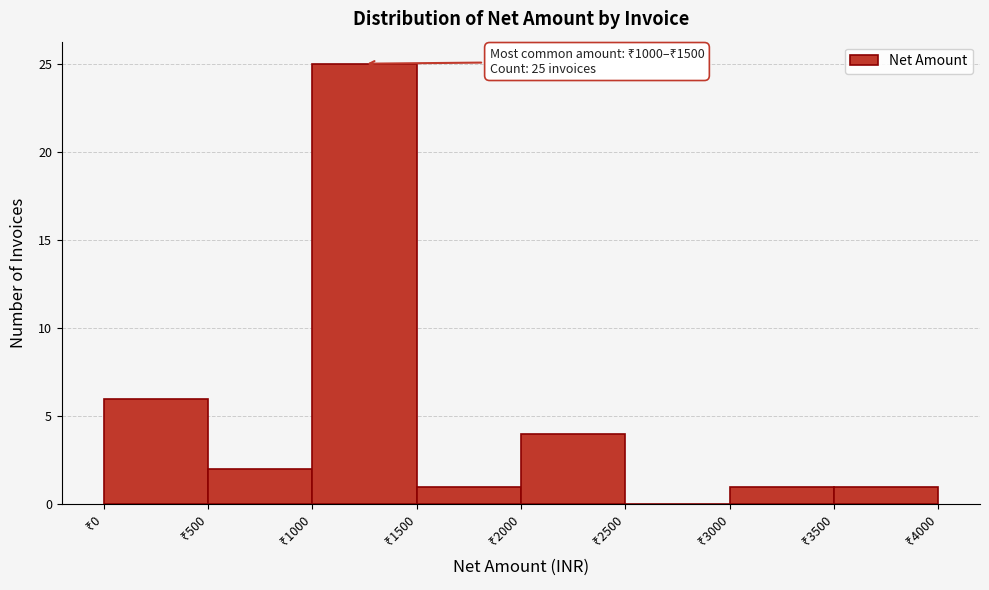

Over which range of the x-axis is the bar tallest?

1000 to 1500